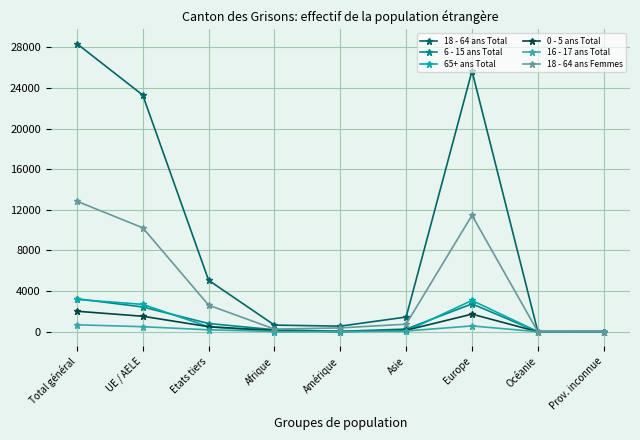

What are all the series names shown in the legend?

18 - 64 ans Total, 6 - 15 ans Total, 65+ ans Total, 0 - 5 ans Total, 16 - 17 ans Total, 18 - 64 ans Femmes